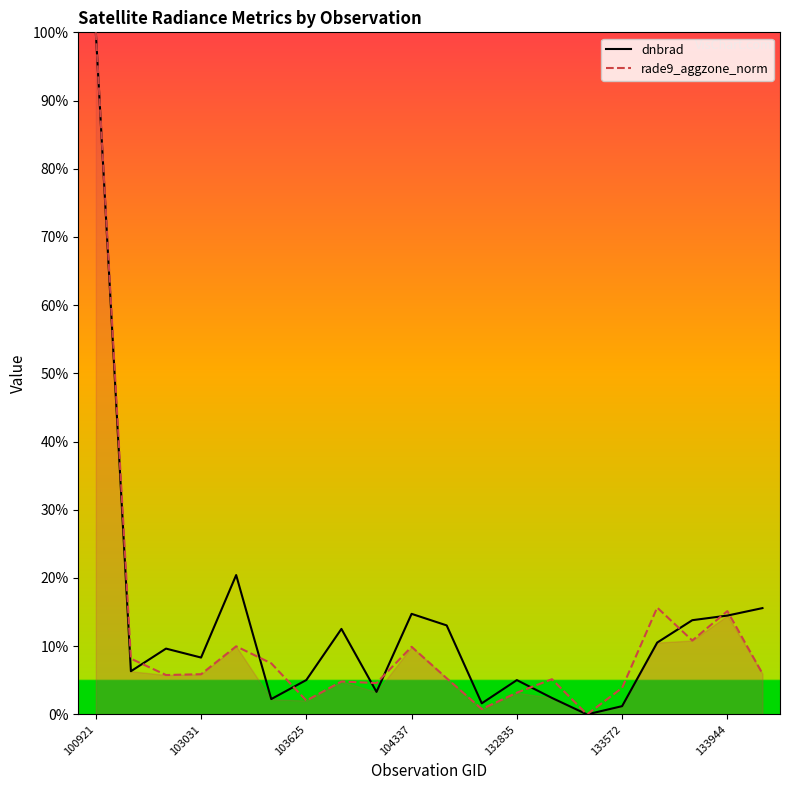

True or false: rade9_aggzone_norm has a value of 1.1 at 10.

False